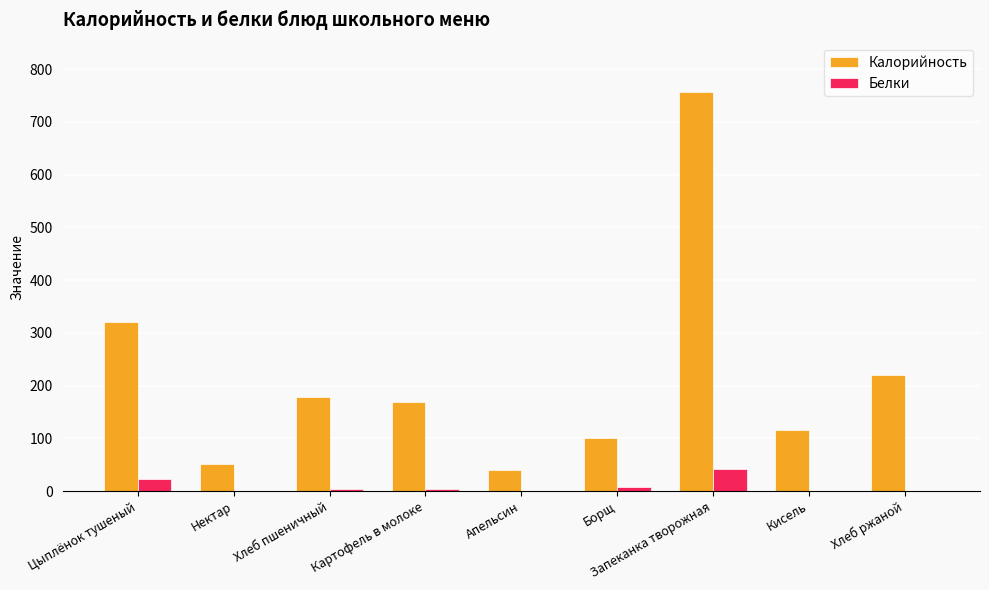

Which series has the largest range (max minus min)?

Калорийность